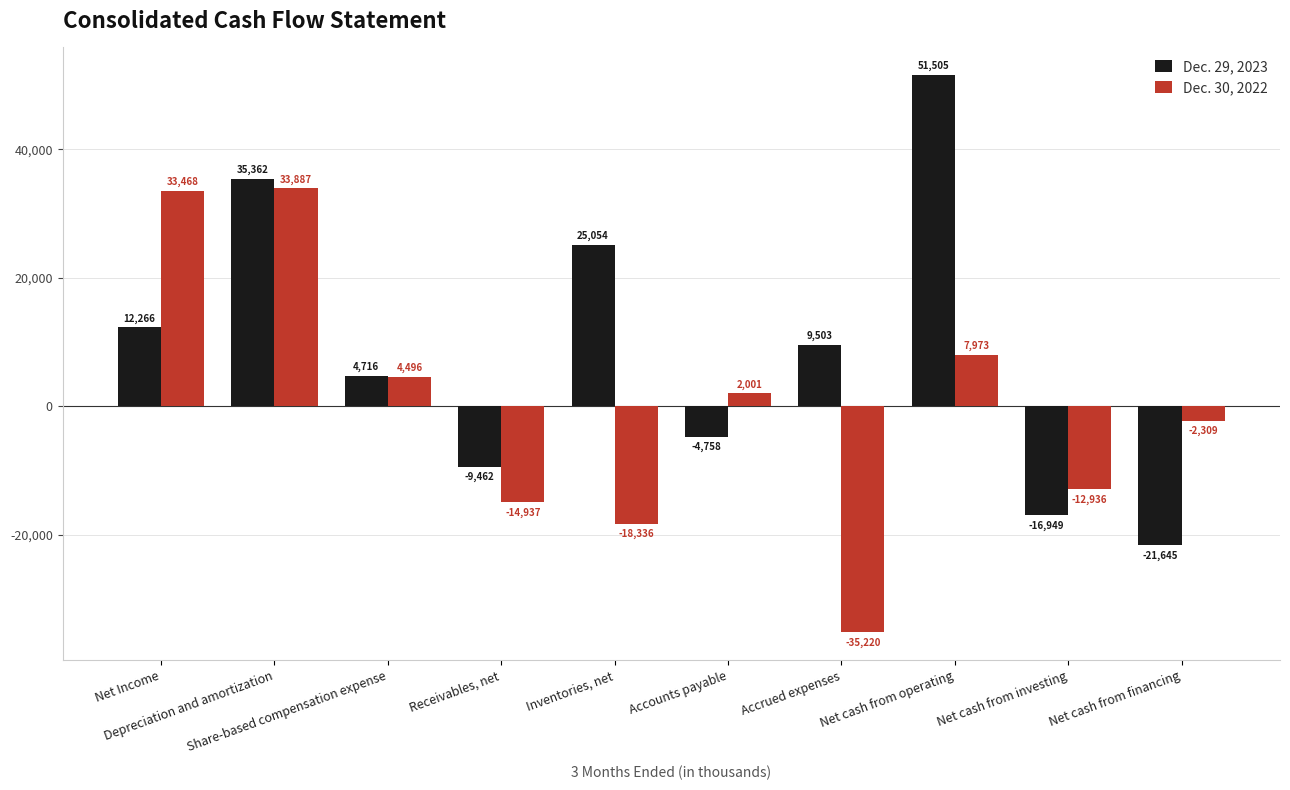

Which series has the largest range (max minus min)?

Dec. 29, 2023